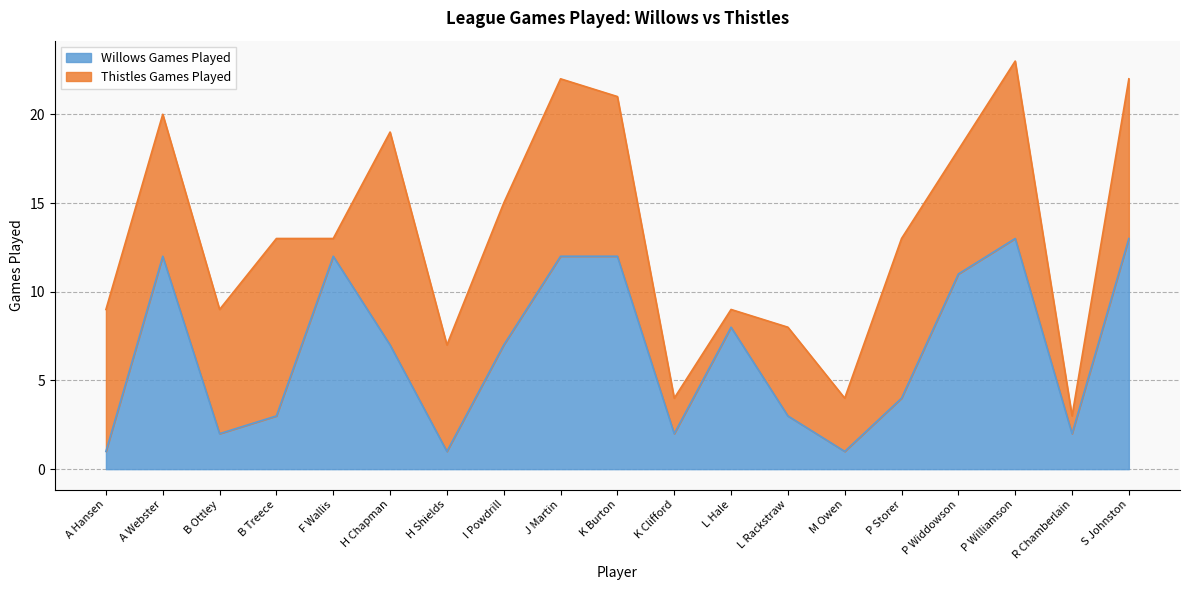

Is it true that the value at H Chapman is 3?

False